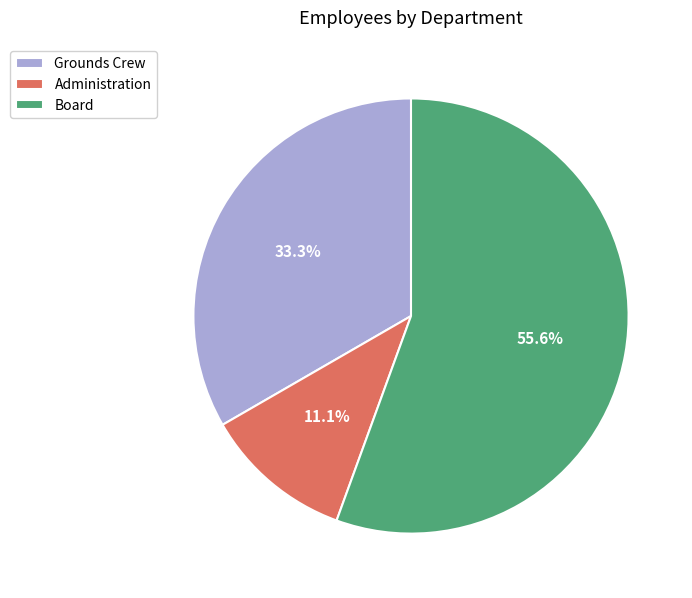

What is the ratio of the value at Board to the value at Administration?

5.0